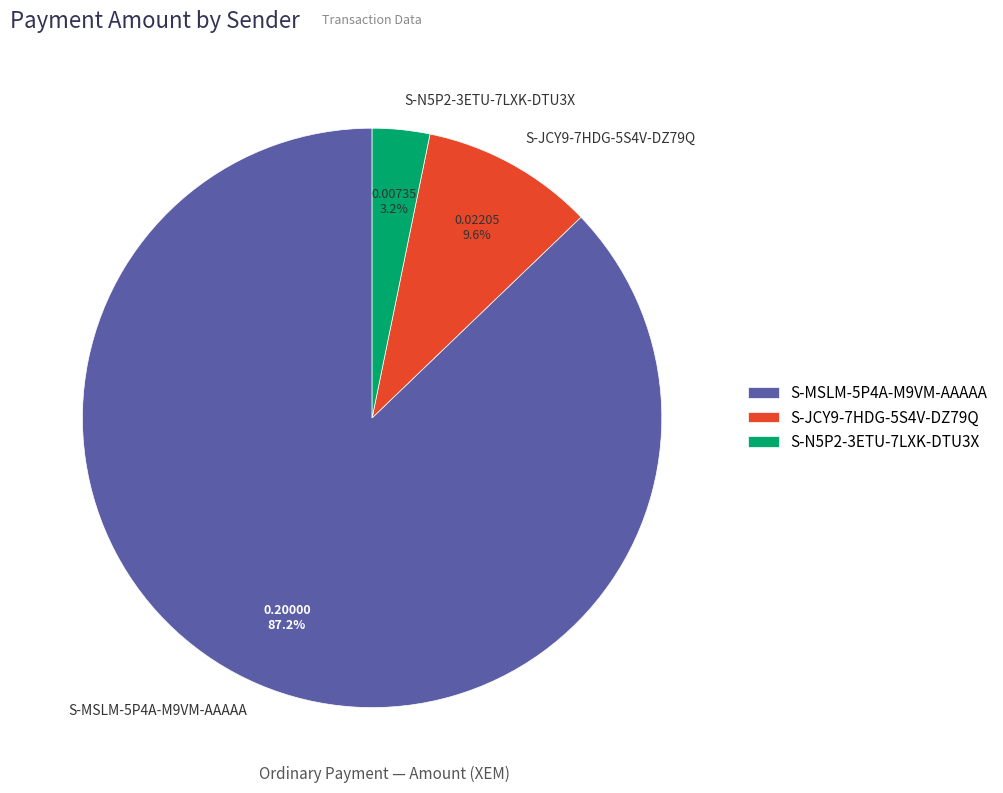

Rank the categories by value from highest to lowest.

S-MSLM-5P4A-M9VM-AAAAA, S-JCY9-7HDG-5S4V-DZ79Q, S-N5P2-3ETU-7LXK-DTU3X